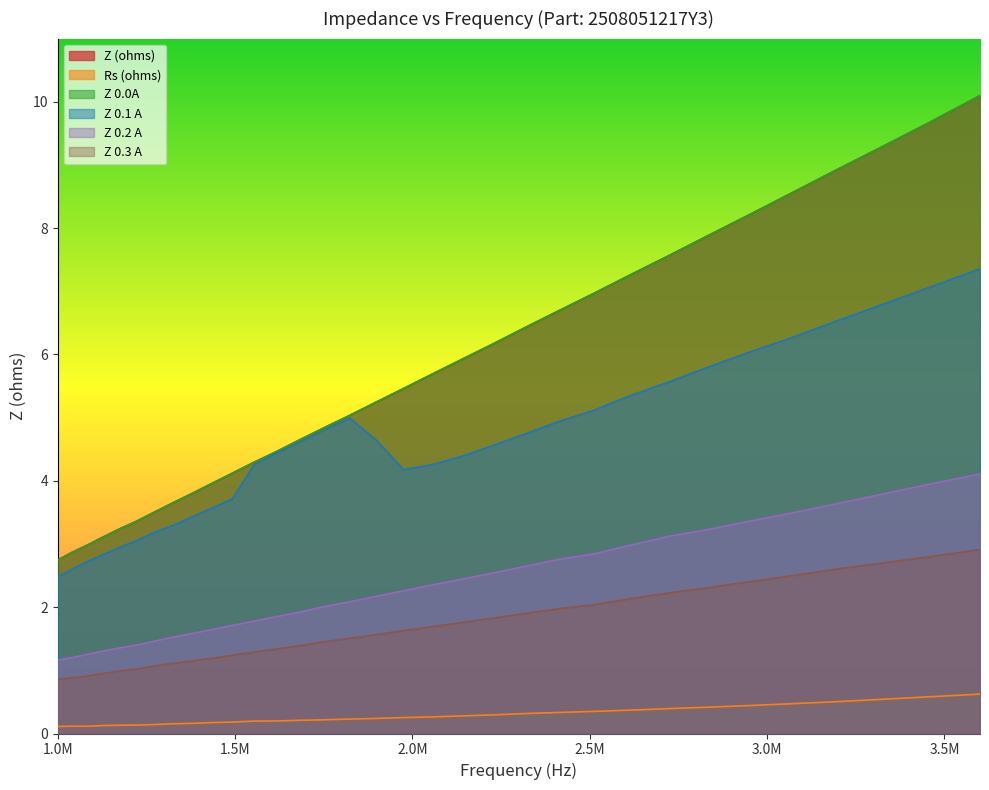

True or false: Z 0.1 A and Z 0.3 A cross at least once.

False